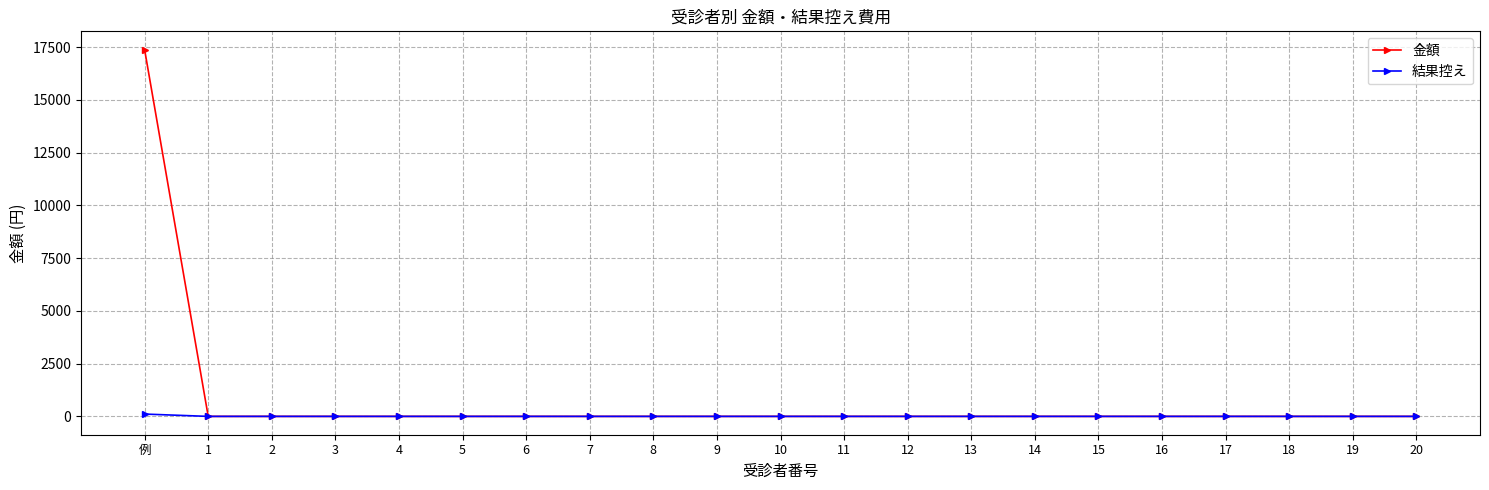

What is the label of the 2nd point from the left?

1